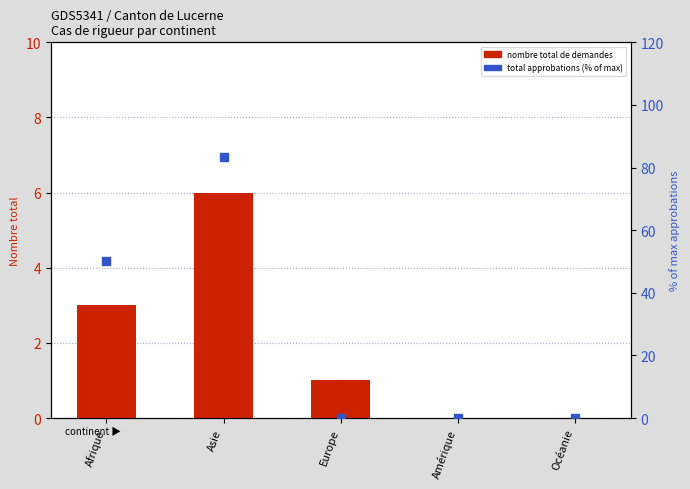

Is the value of Total approbations (% of max) at Océanie greater than the value of Nombre total de demandes at Europe?

No